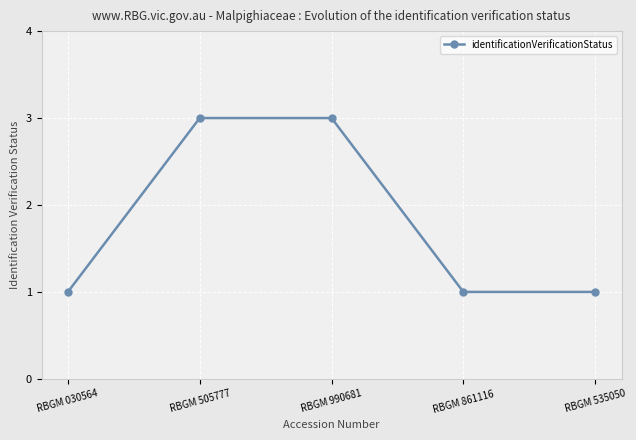

What is the greatest value displayed?

3